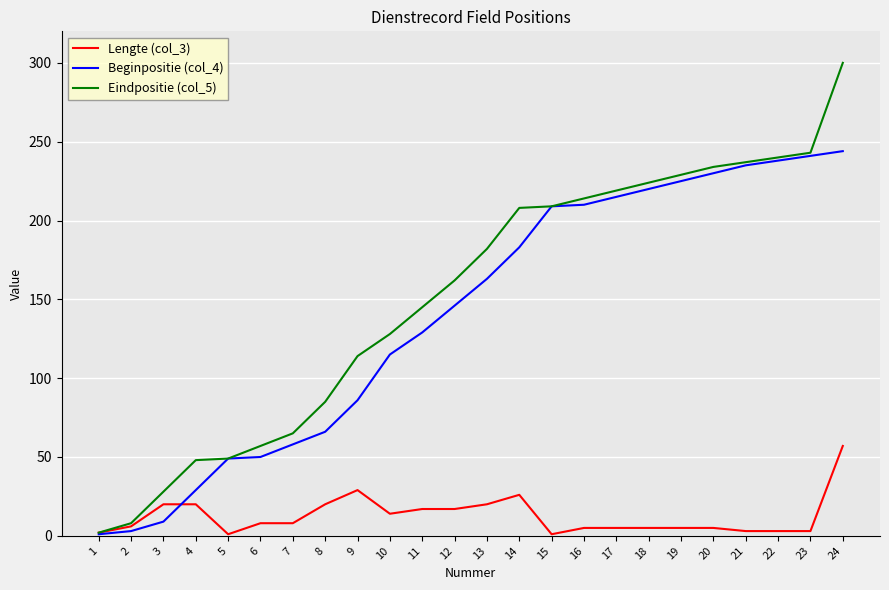

Which series ends up on top after the final intersection of Beginpositie (col_4) and Lengte (col_3)?

Beginpositie (col_4)